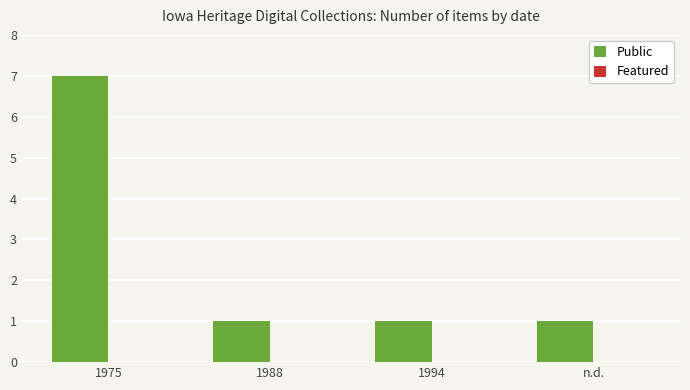

Is it true that the value at 1994 is 2?

False